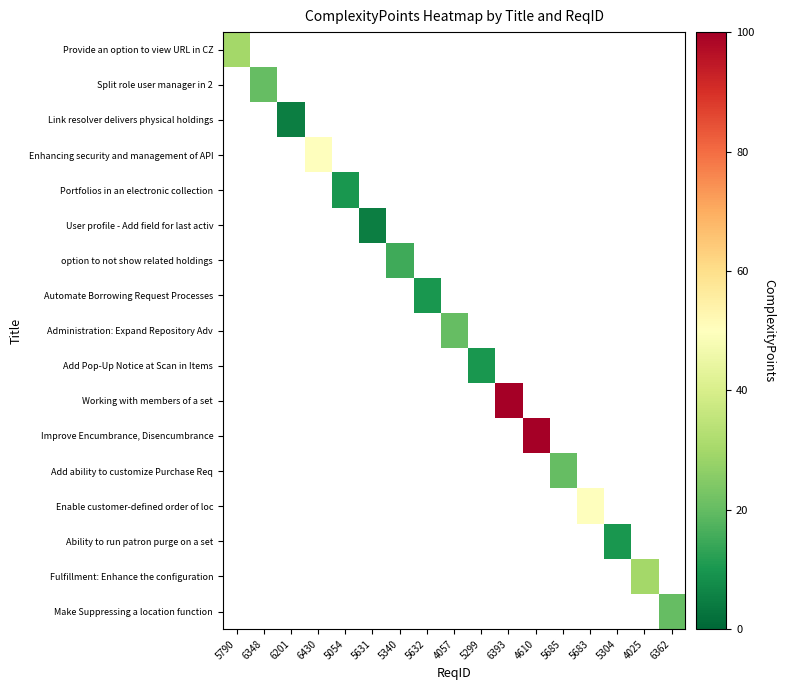

How many positive values does the Working with members of a set series have?

1